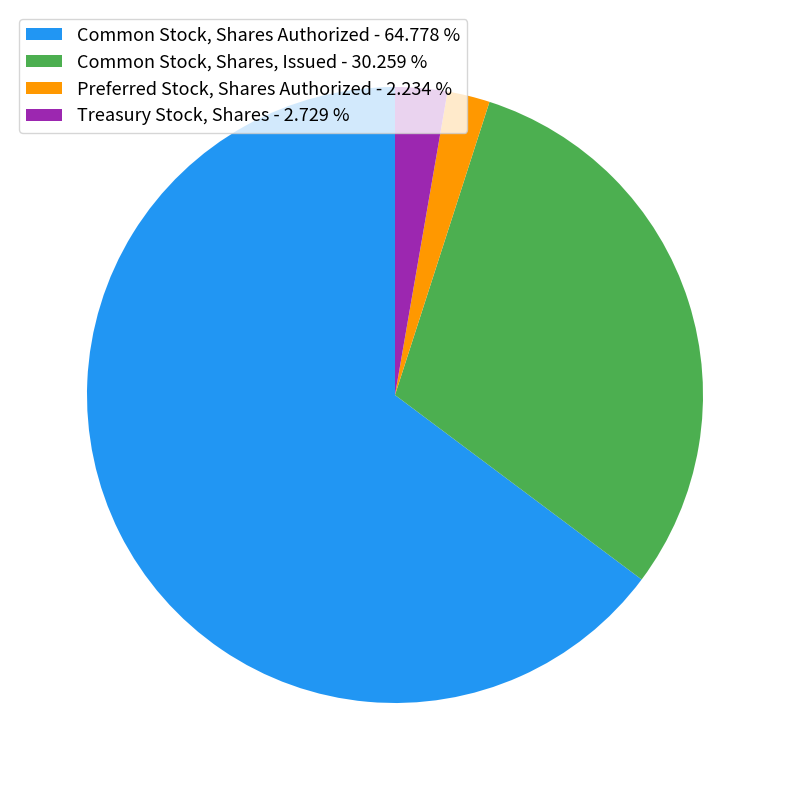

Which slice is the largest?

Common Stock, Shares Authorized